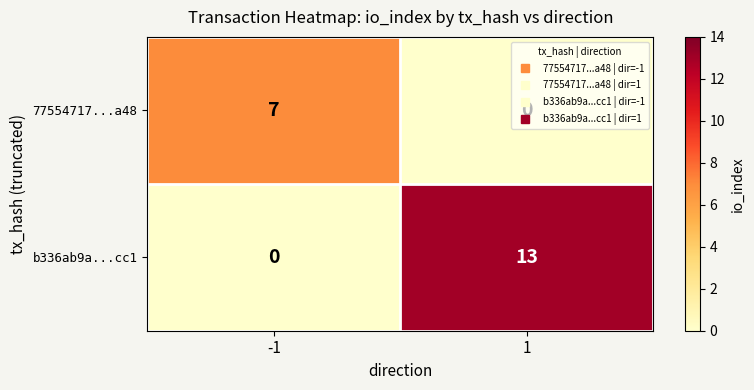

List the series in order of their overall mean, highest first.

b336ab9a...cc1, 77554717...a48